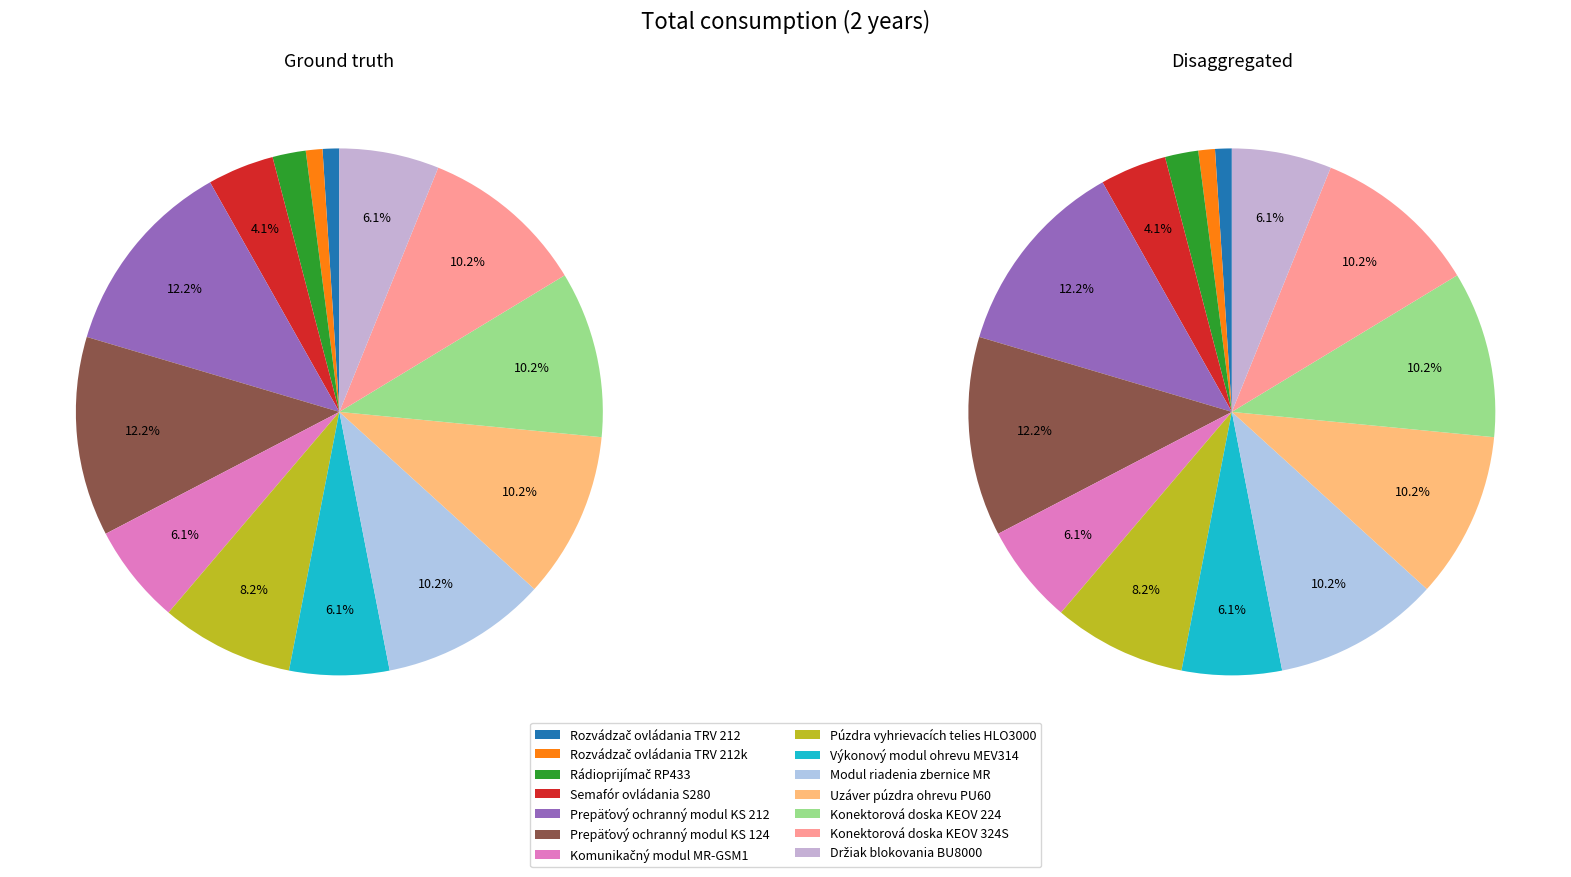

Rank the categories by value from highest to lowest.

Prepäťový ochranný modul KS 212, Prepäťový ochranný modul KS 124, Modul riadenia zbernice MR, Uzáver púzdra ohrevu PU60, Konektorová doska KEOV 224, Konektorová doska KEOV 324S, Púzdra vyhrievacích telies HLO3000, Komunikačný modul MR-GSM1, Výkonový modul ohrevu MEV314, Držiak blokovania BU8000, Semafór ovládania S280, Rádioprijímač RP433, Rozvádzač ovládania TRV 212, Rozvádzač ovládania TRV 212k